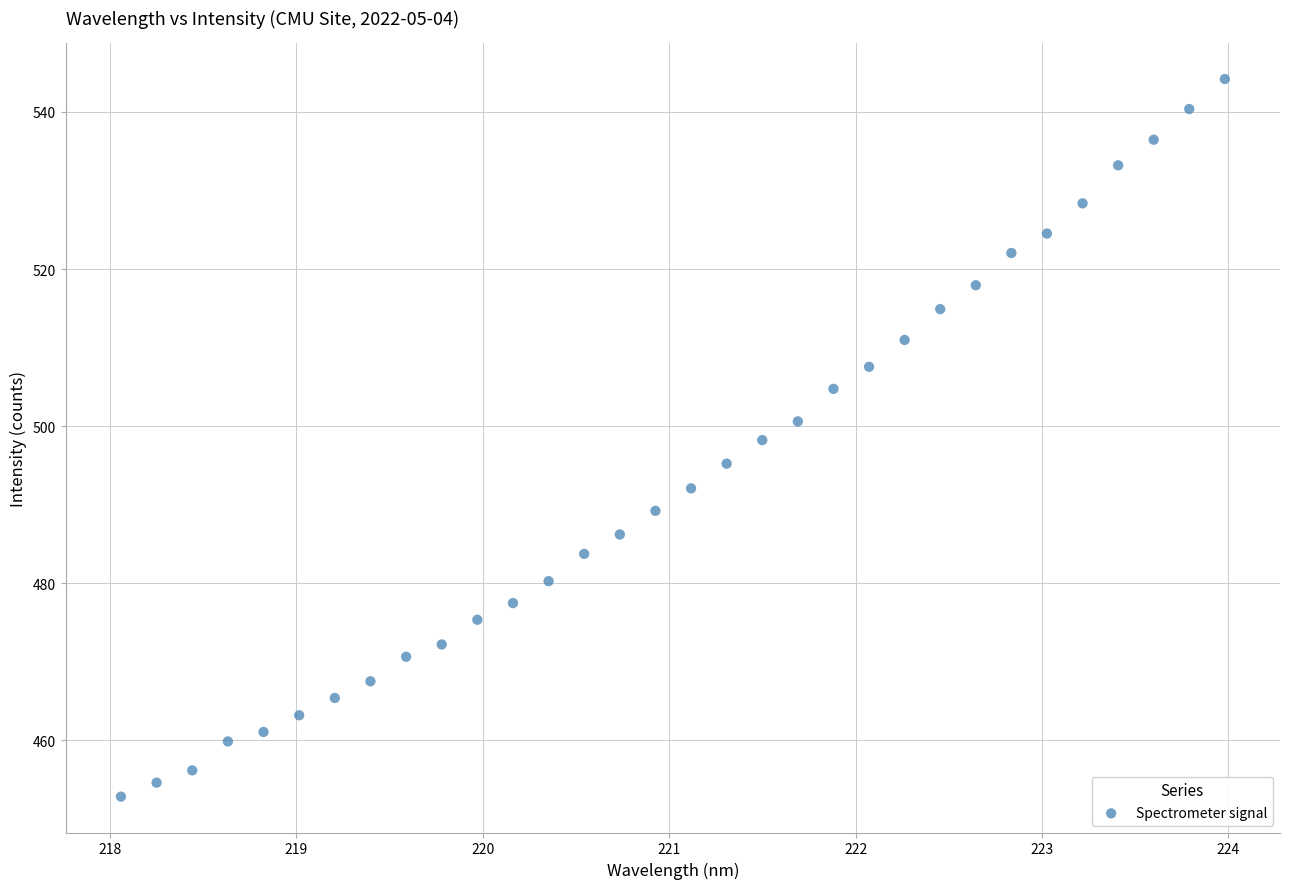

What is the range of X values (max minus min)?

5.9